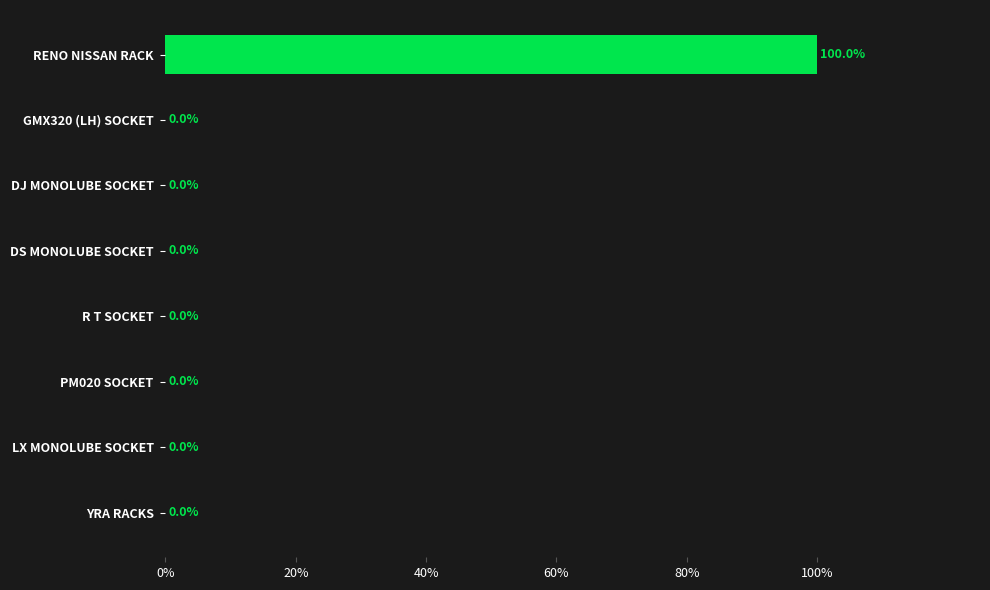

Reading top to bottom, extract all data points from this chart.

RENO NISSAN RACK=100	GMX320 (LH) SOCKET=0	DJ MONOLUBE SOCKET=0	DS MONOLUBE SOCKET=0	R T SOCKET=0	PM020 SOCKET=0	LX MONOLUBE SOCKET=0	YRA RACKS=0